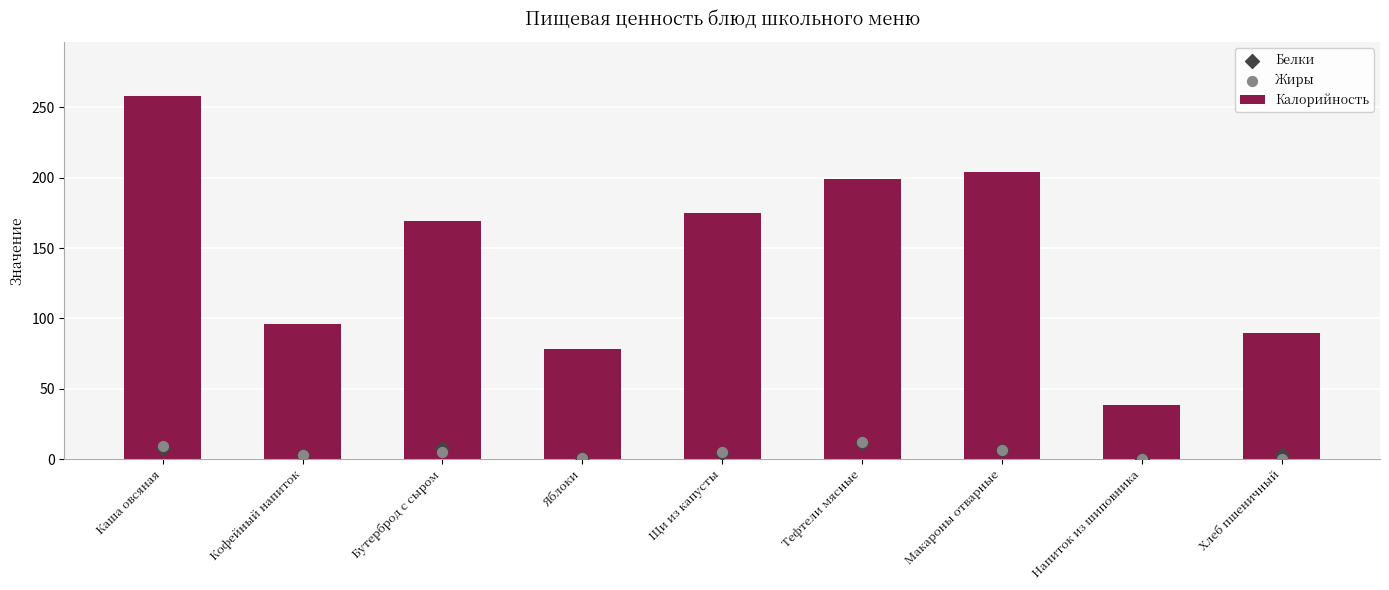

What is the total value across all series at Яблоки?

79.2